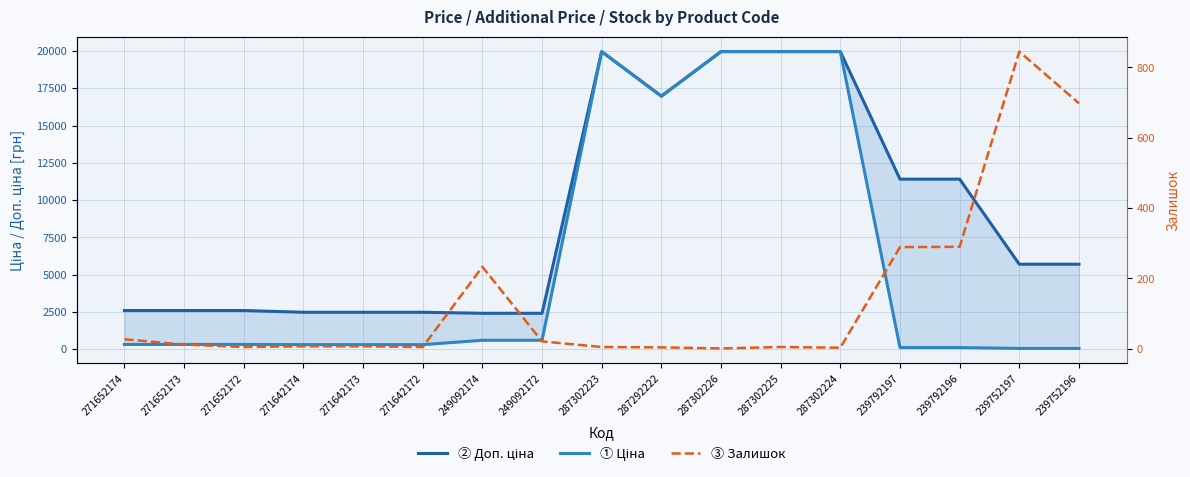

At which category is the sum across all series the highest?

287302223